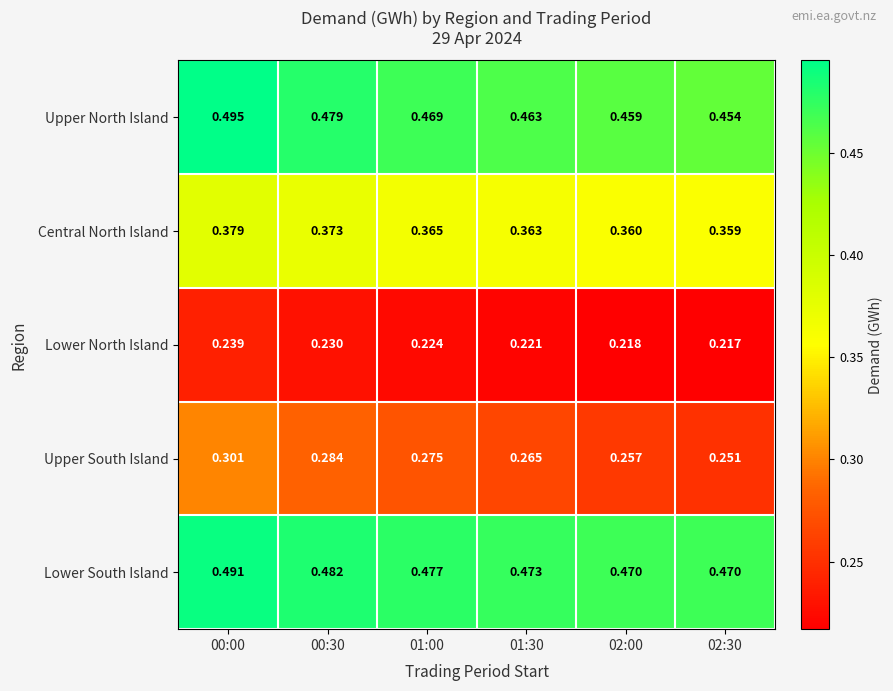

Is the value of Upper South Island at 02:30 greater than the value of Central North Island at 00:30?

No